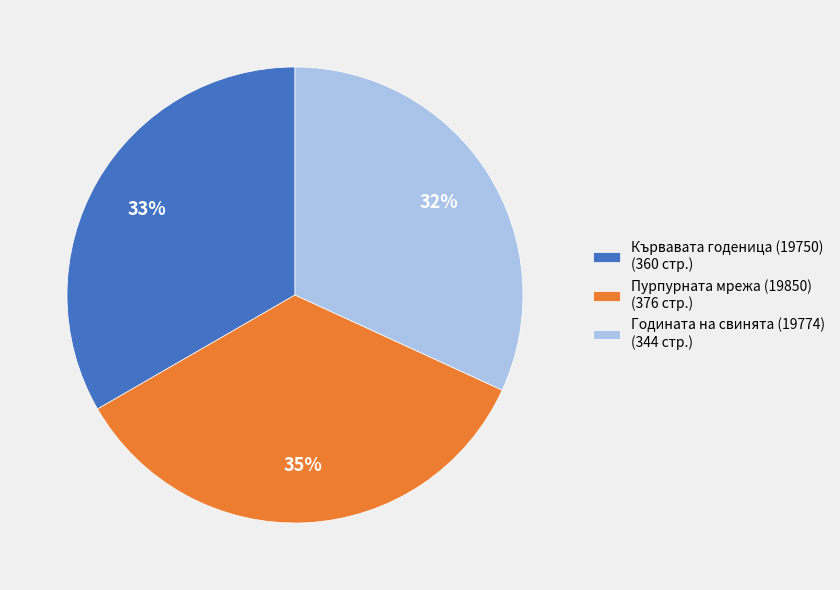

How many segments does this pie chart have?

3